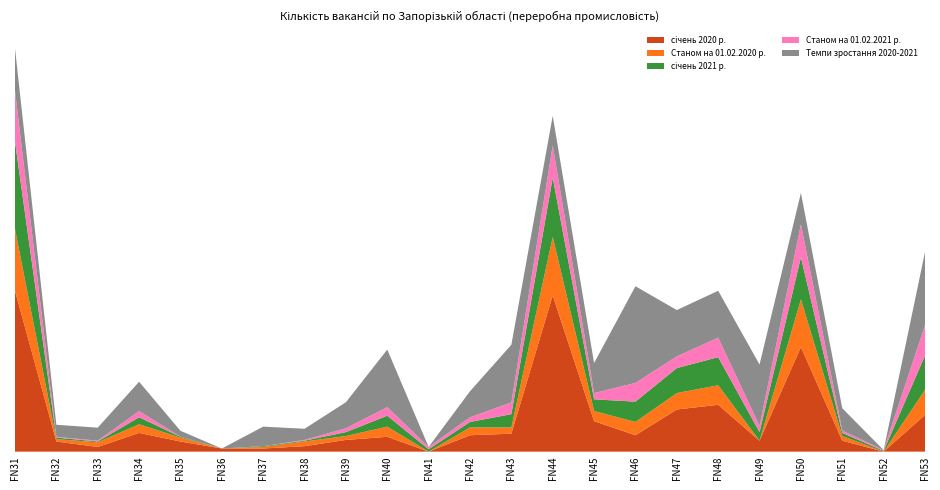

Reading left to right, what are all the values shown in this chart?

січень 2020 р.: Виробництво харчових продуктів=206.0	Виробництво напоїв=13.0	Текстильне виробництво=6.0	Виробництво одягу=24.0	Виробництво шкіри=13.0	Оброблення деревини=4.0	Виробництво паперу=4.0	Поліграфічна діяльність=7.0	Виробництво коксу=15.0	Виробництво хімічних речовин=19.0	Виробництво фармацевтичних продуктів=0.0	Виробництво гумових виробів=21.0	Виробництво неметалевої мінеральної продукції=23.0	Металургійне виробництво=200.0	Виробництво металевих виробів=39.0	Виробництво комп'ютерів=21.0	Виробництво електричного устатковання=54.0	Виробництво машин=60.0	Виробництво автотранспортних засобів=14.0	Виробництво інших транспортних засобів=134.0	Виробництво меблів=14.0	Виробництво іншої продукції=0.0	Ремонт і монтаж машин=47.0
січень 2021 р.: Виробництво харчових продуктів=112.0	Виробництво напоїв=2.0	Текстильне виробництво=1.0	Виробництво одягу=9.0	Виробництво шкіри=1.0	Оброблення деревини=0.0	Виробництво паперу=1.0	Поліграфічна діяльність=1.0	Виробництво коксу=5.0	Виробництво хімічних речовин=14.0	Виробництво фармацевтичних продуктів=3.0	Виробництво гумових виробів=7.0	Виробництво неметалевої мінеральної продукції=17.0	Металургійне виробництво=76.0	Виробництво металевих виробів=15.0	Виробництво комп'ютерів=26.0	Виробництво електричного устатковання=32.0	Виробництво машин=36.0	Виробництво автотранспортних засобів=11.0	Виробництво інших транспортних засобів=54.0	Виробництво меблів=4.0	Виробництво іншої продукції=1.0	Ремонт і монтаж машин=44.0
Станом на 01.02.2020 р.: Виробництво харчових продуктів=79.0	Виробництво напоїв=3.0	Текстильне виробництво=6.0	Виробництво одягу=11.0	Виробництво шкіри=5.0	Оброблення деревини=0.0	Виробництво паперу=2.0	Поліграфічна діяльність=6.0	Виробництво коксу=5.0	Виробництво хімічних речовин=13.0	Виробництво фармацевтичних продуктів=0.0	Виробництво гумових виробів=10.0	Виробництво неметалевої мінеральної продукції=8.0	Металургійне виробництво=75.0	Виробництво металевих виробів=13.0	Виробництво комп'ютерів=17.0	Виробництво електричного устатковання=21.0	Виробництво машин=25.0	Виробництво автотранспортних засобів=0.0	Виробництво інших транспортних засобів=61.0	Виробництво меблів=6.0	Виробництво іншої продукції=0.0	Ремонт і монтаж машин=32.0
Станом на 01.02.2021 р.: Виробництво харчових продуктів=65.0	Виробництво напоїв=1.0	Текстильне виробництво=1.0	Виробництво одягу=8.0	Виробництво шкіри=0.0	Оброблення деревини=0.0	Виробництво паперу=0.0	Поліграфічна діяльність=1.0	Виробництво коксу=5.0	Виробництво хімічних речовин=11.0	Виробництво фармацевтичних продуктів=3.0	Виробництво гумових виробів=6.0	Виробництво неметалевої мінеральної продукції=15.0	Металургійне виробництво=41.0	Виробництво металевих виробів=8.0	Виробництво комп'ютерів=24.0	Виробництво електричного устатковання=15.0	Виробництво машин=25.0	Виробництво автотранспортних засобів=8.0	Виробництво інших транспортних засобів=42.0	Виробництво меблів=3.0	Виробництво іншої продукції=1.0	Ремонт і монтаж машин=39.0
Темпи зростання 2020-2021: Виробництво харчових продуктів=54.4	Виробництво напоїв=15.4	Текстильне виробництво=16.7	Виробництво одягу=37.5	Виробництво шкіри=7.7	Оброблення деревини=0.0	Виробництво паперу=25.0	Поліграфічна діяльність=14.3	Виробництво коксу=33.3	Виробництво хімічних речовин=73.7	Виробництво фармацевтичних продуктів=0.0	Виробництво гумових виробів=33.3	Виробництво неметалевої мінеральної продукції=73.9	Металургійне виробництво=38.0	Виробництво металевих виробів=38.5	Виробництво комп'ютерів=123.8	Виробництво електричного устатковання=59.3	Виробництво машин=60.0	Виробництво автотранспортних засобів=78.6	Виробництво інших транспортних засобів=40.3	Виробництво меблів=28.6	Виробництво іншої продукції=0.0	Ремонт і монтаж машин=93.6